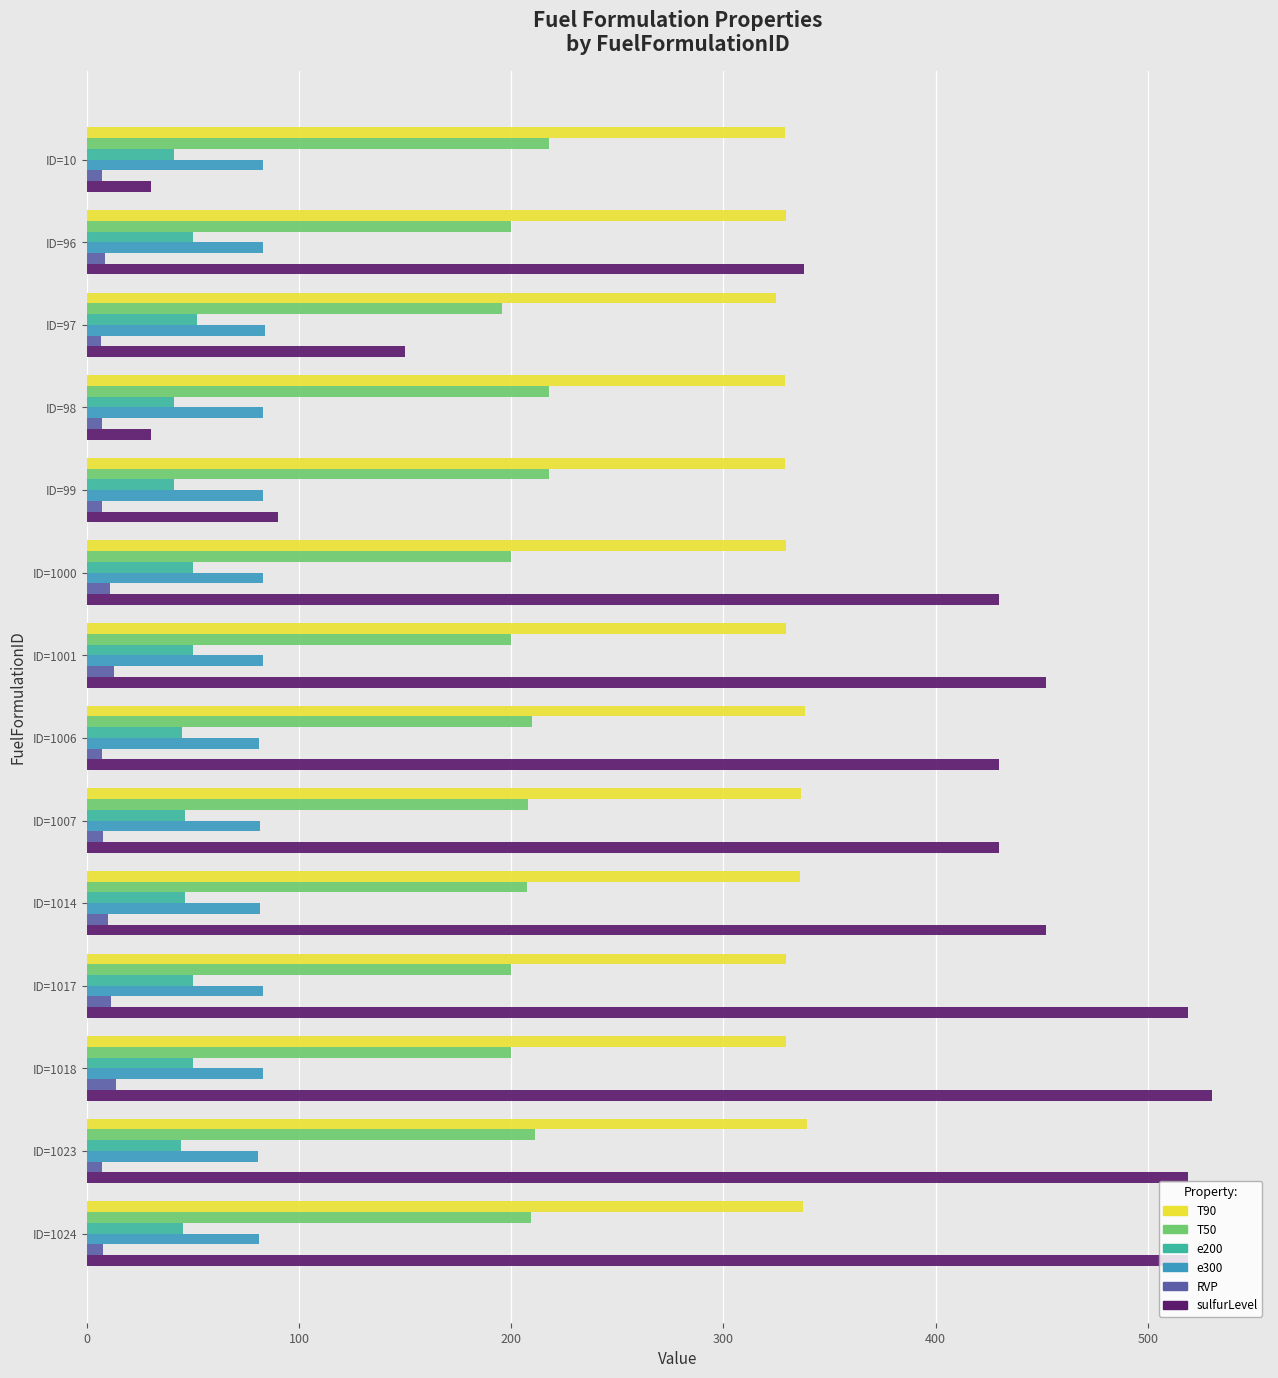

True or false: T50 has a value of 112.7 at ID=1007.

False